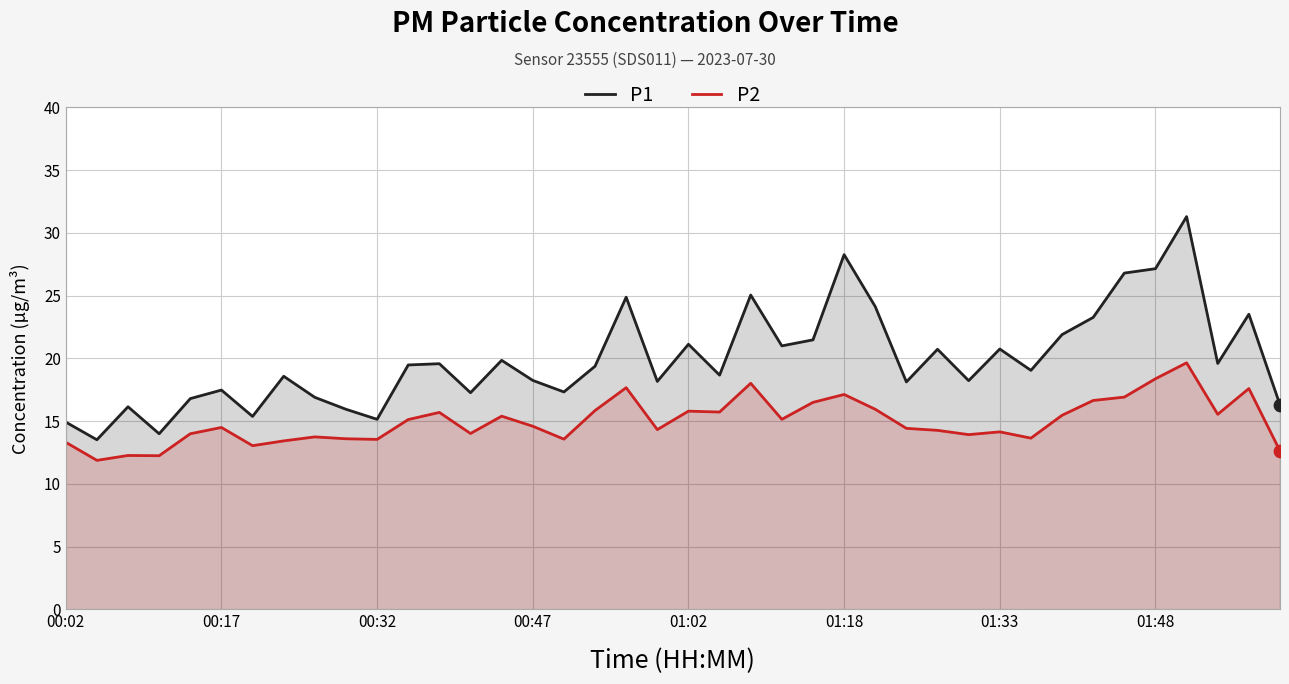

Which series contains the highest Y value?

P1